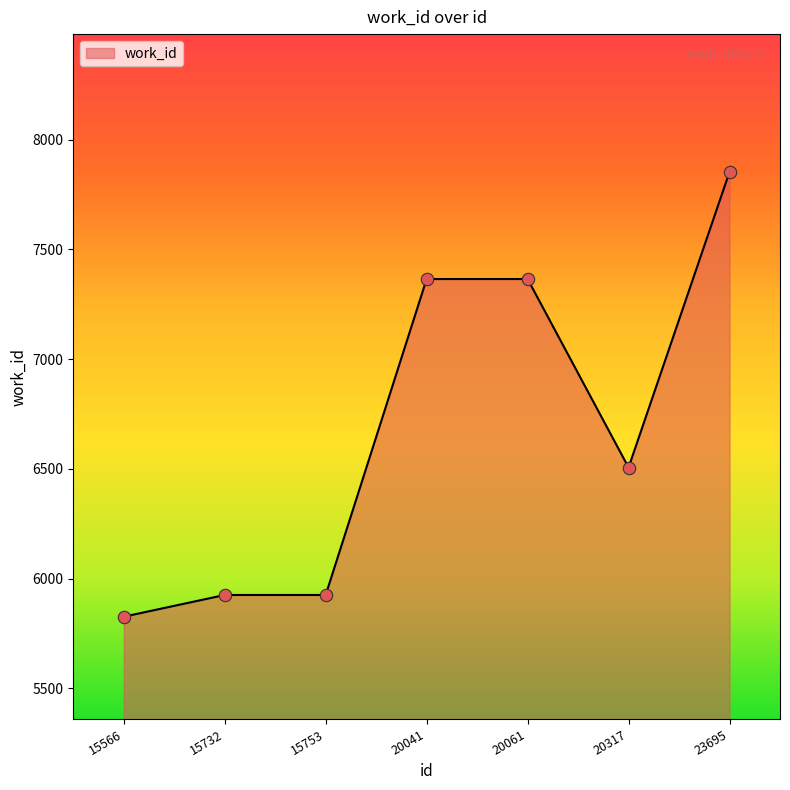

What is the change in value from 15566 to 20041?

+1539